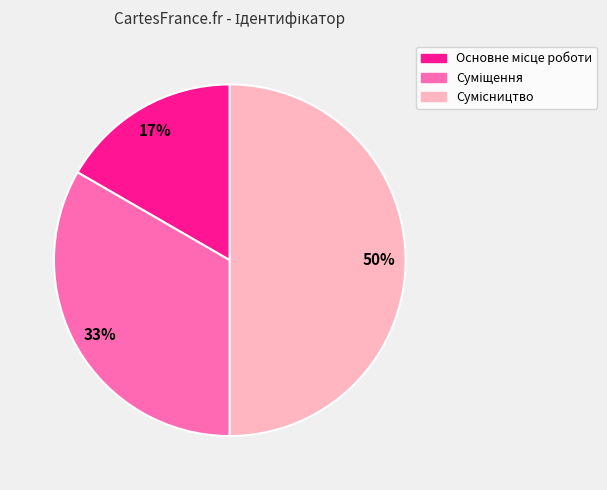

Count the number of slices in the pie.

3